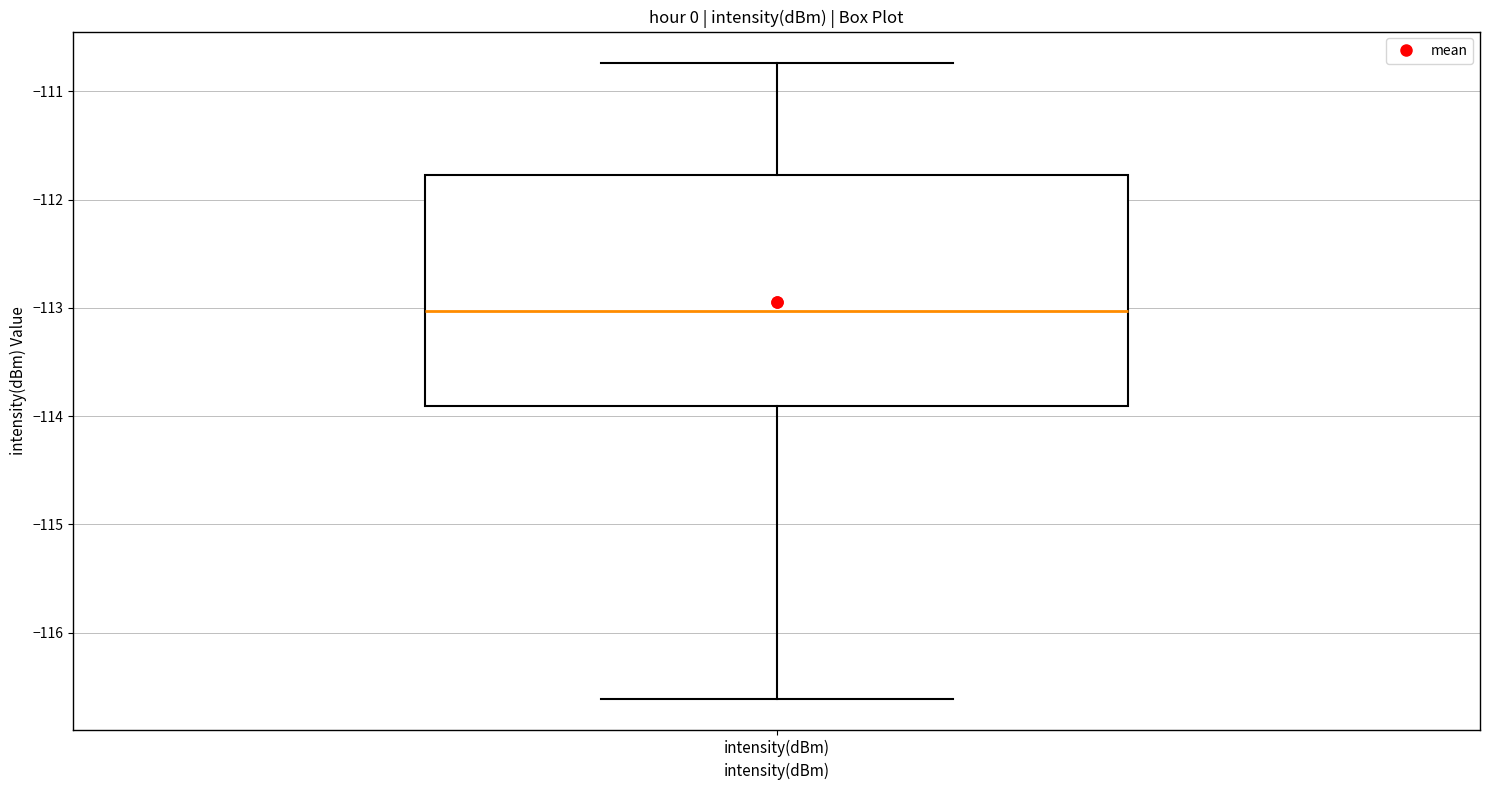

Where does the lower whisker of the box for intensity(dBm) end on the y-axis? The values are not printed on the chart, so give them approximately, as read against the axis.

-116.6